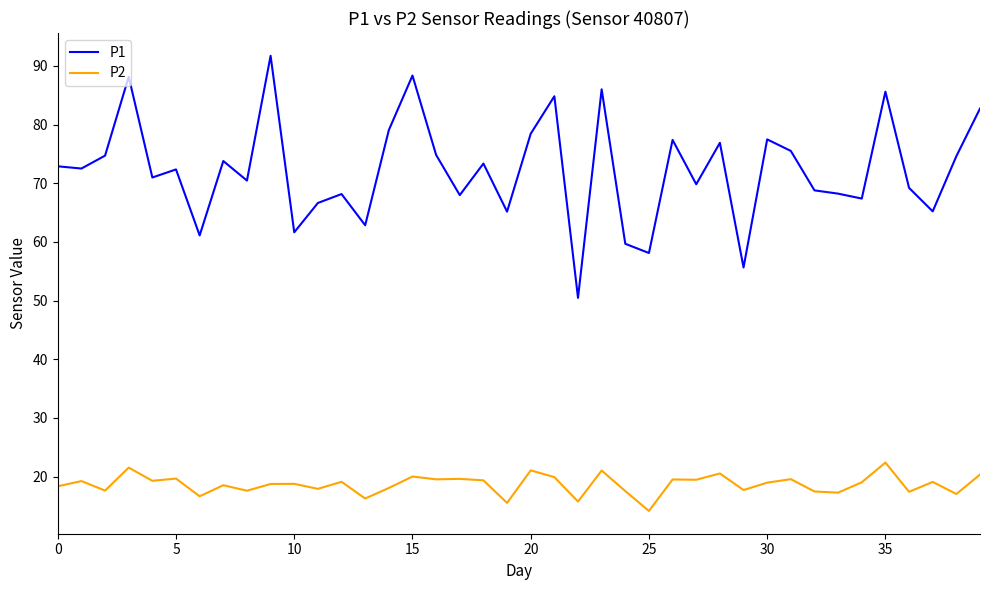

What is the average value of the P2 series?

18.7